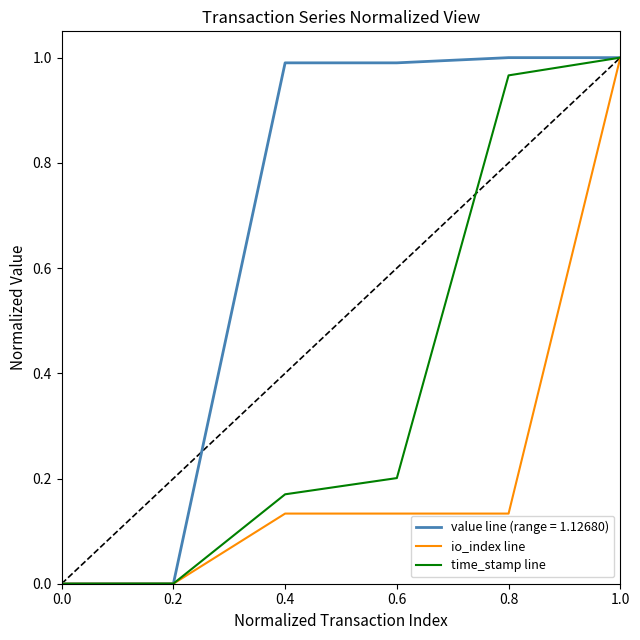

What is the sum of all io_index line values?

1.4